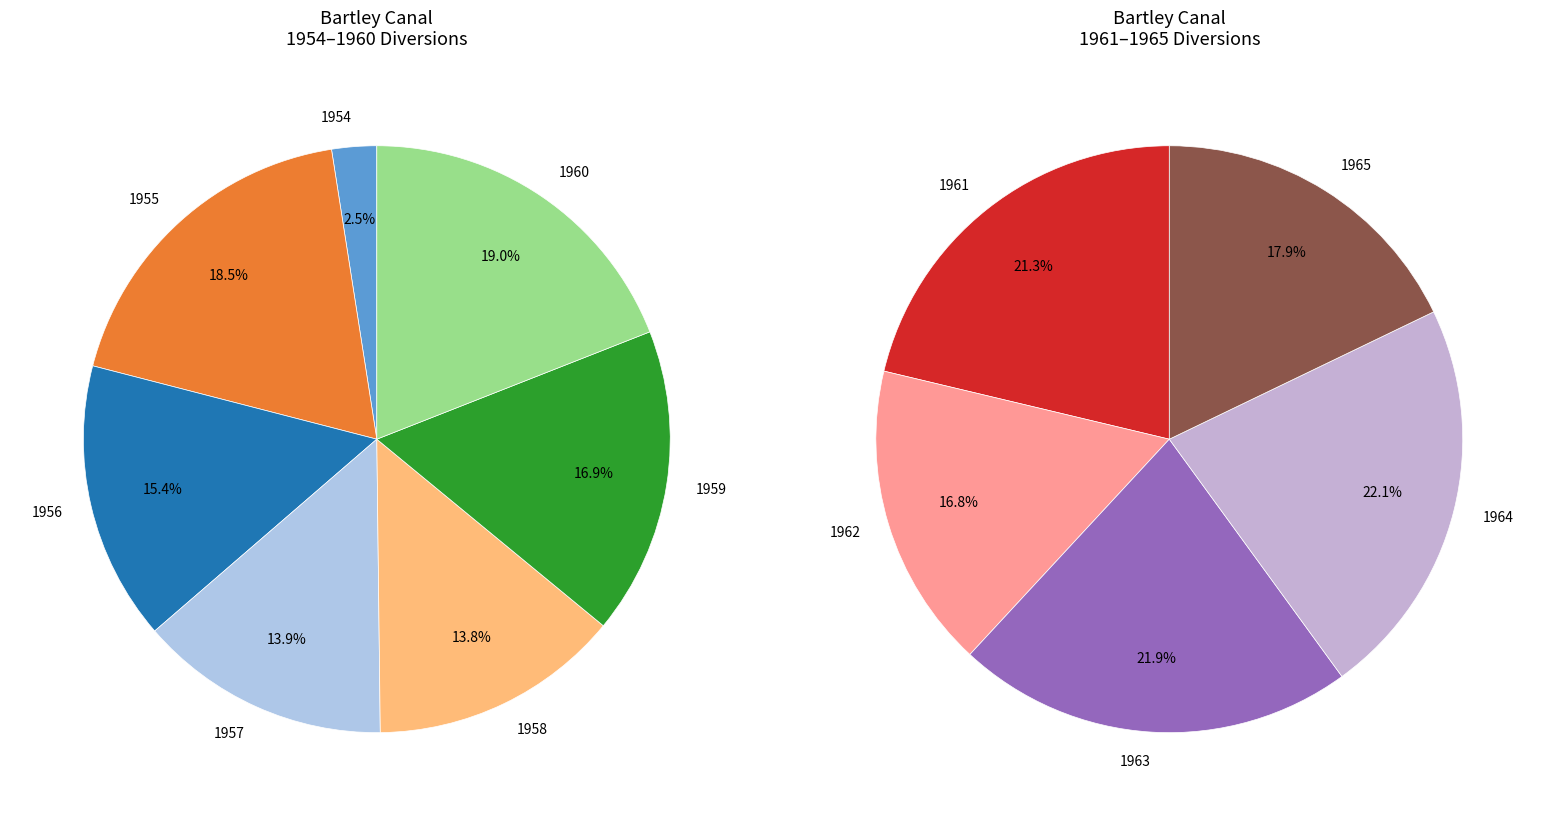

Is there a majority slice in this chart?

No